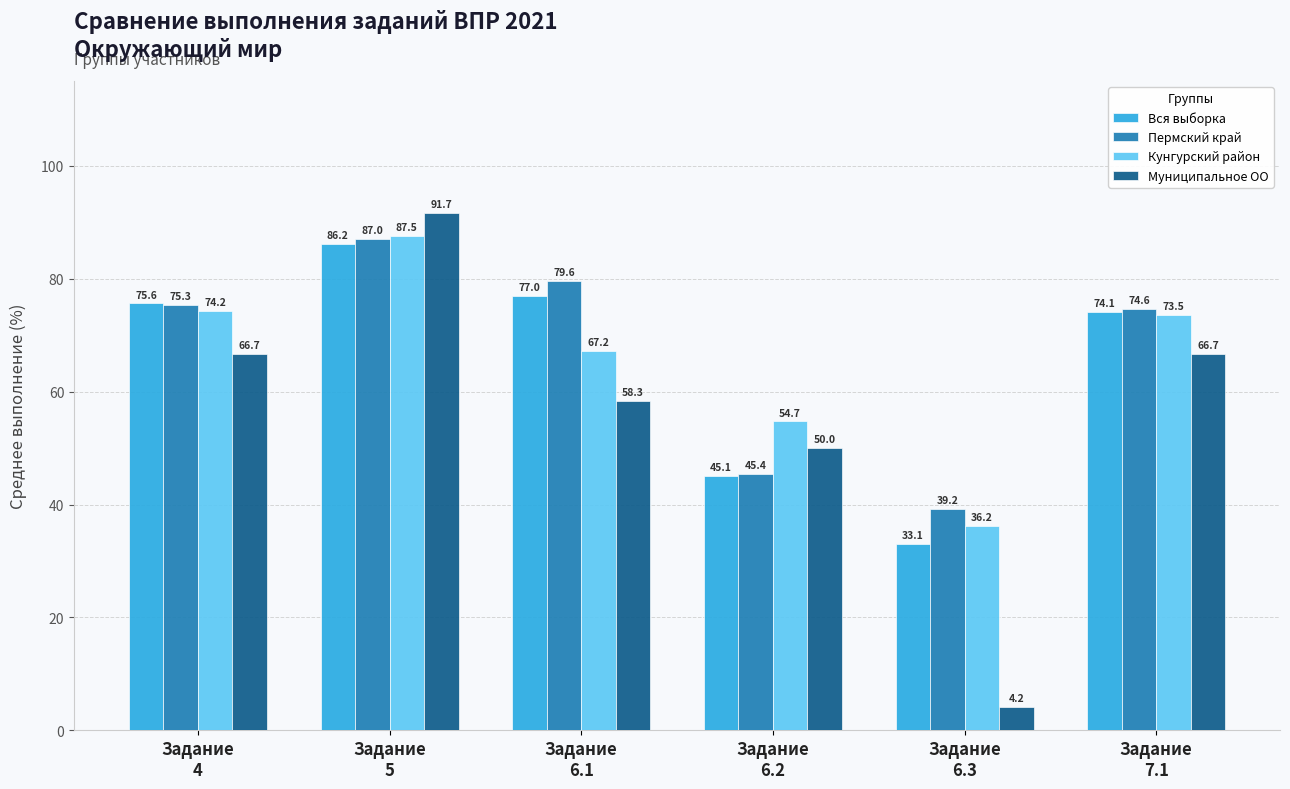

What is the total value across all series at Задание
6.2?

195.2